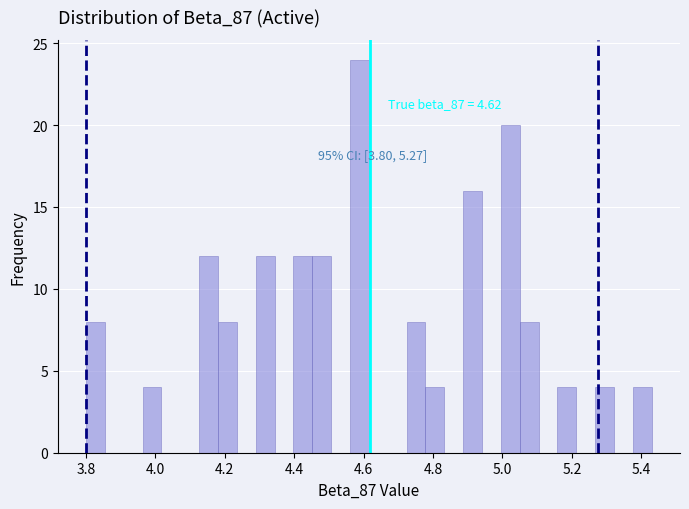

Around what value on the x-axis is the tallest bar? Give the approximate position of its centre, as read against the axis.

4.58